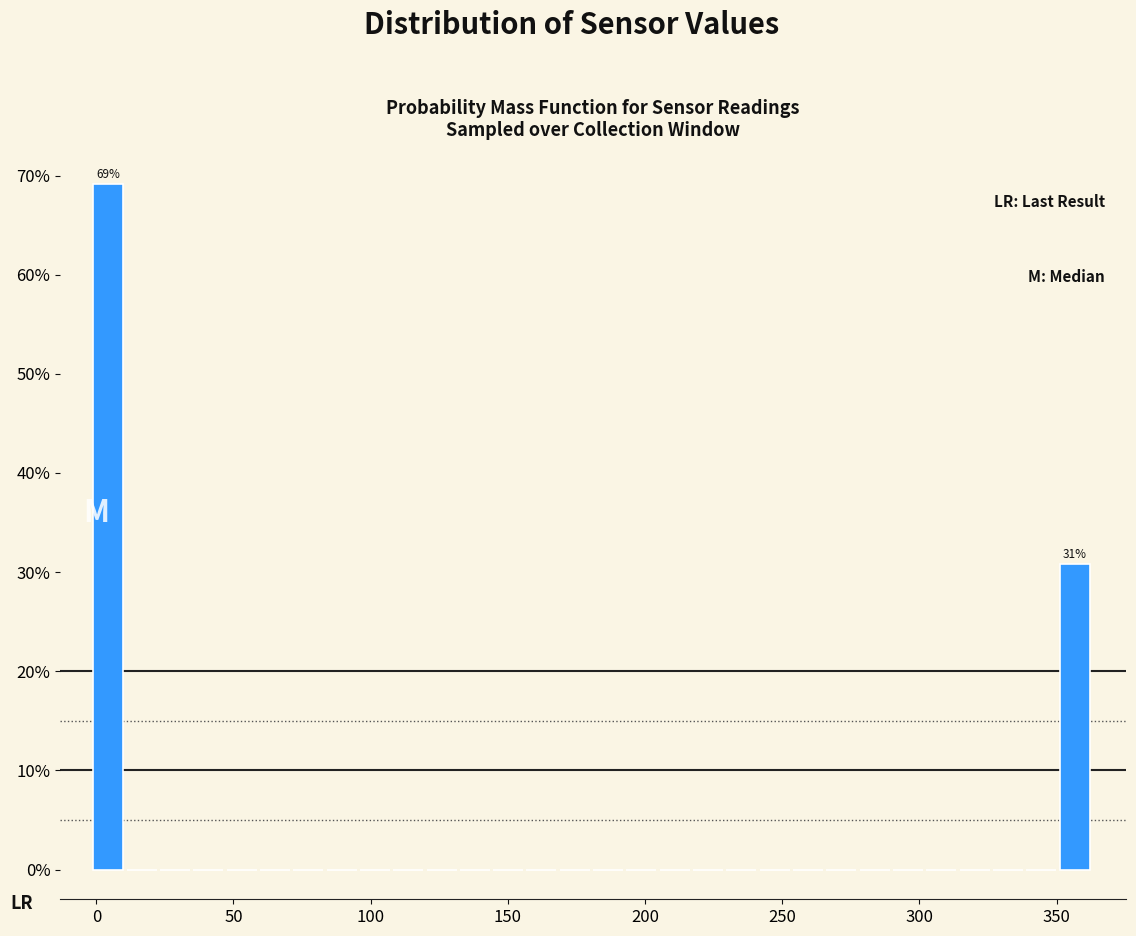

Around what value on the x-axis is the tallest bar? Give the approximate position of its centre, as read against the axis.

5